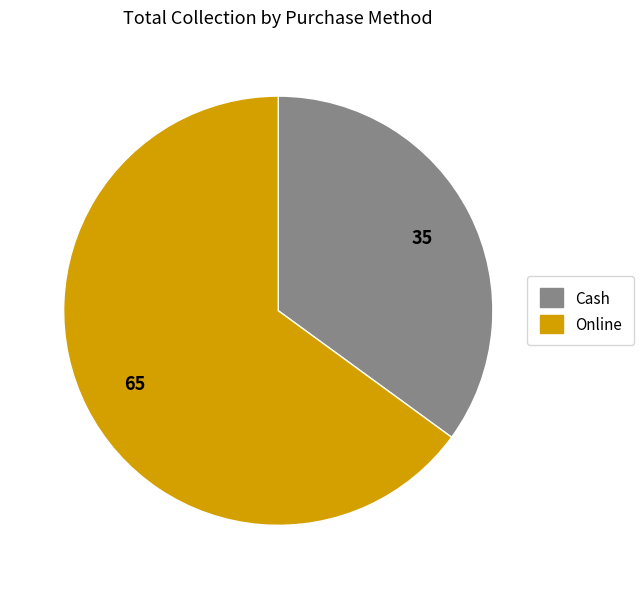

Which slice is the largest?

Online